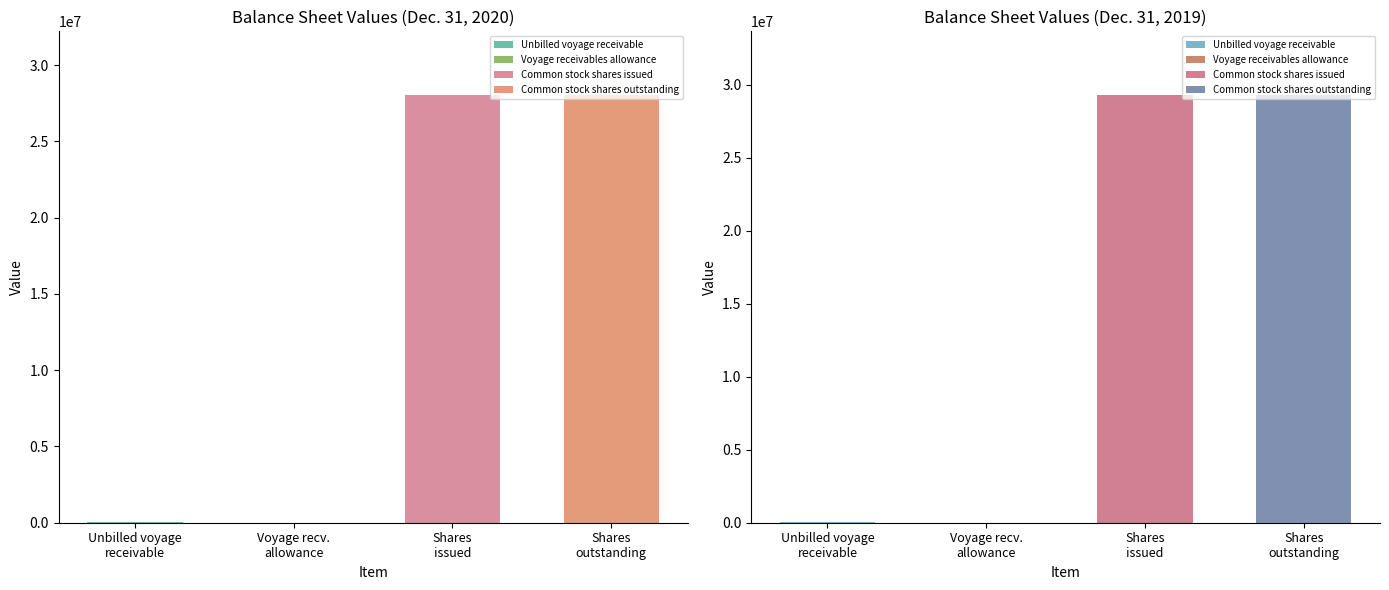

What is the lowest value of the Dec. 31, 2020 series?

55